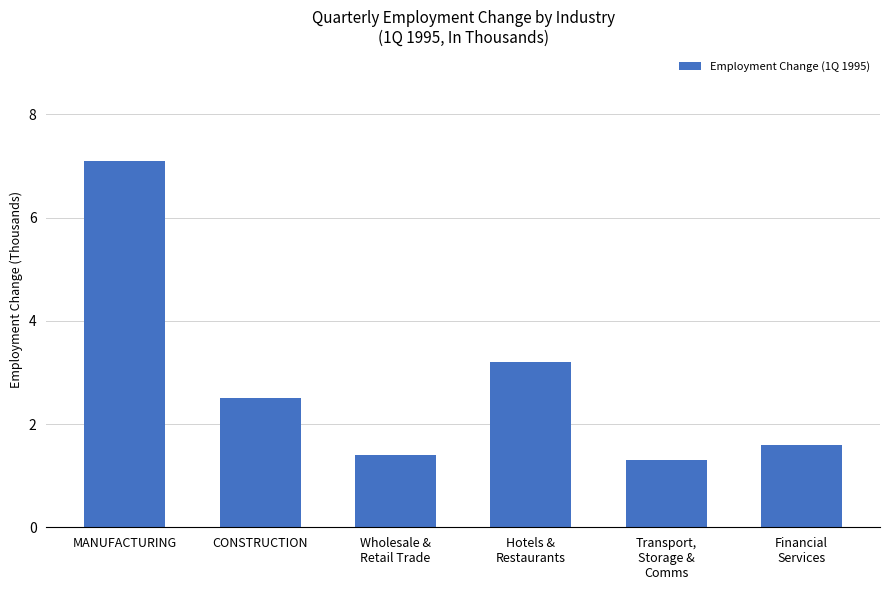

List the labels in order of value, largest first.

MANUFACTURING, Hotels &
Restaurants, CONSTRUCTION, Financial
Services, Wholesale &
Retail Trade, Transport,
Storage &
Comms